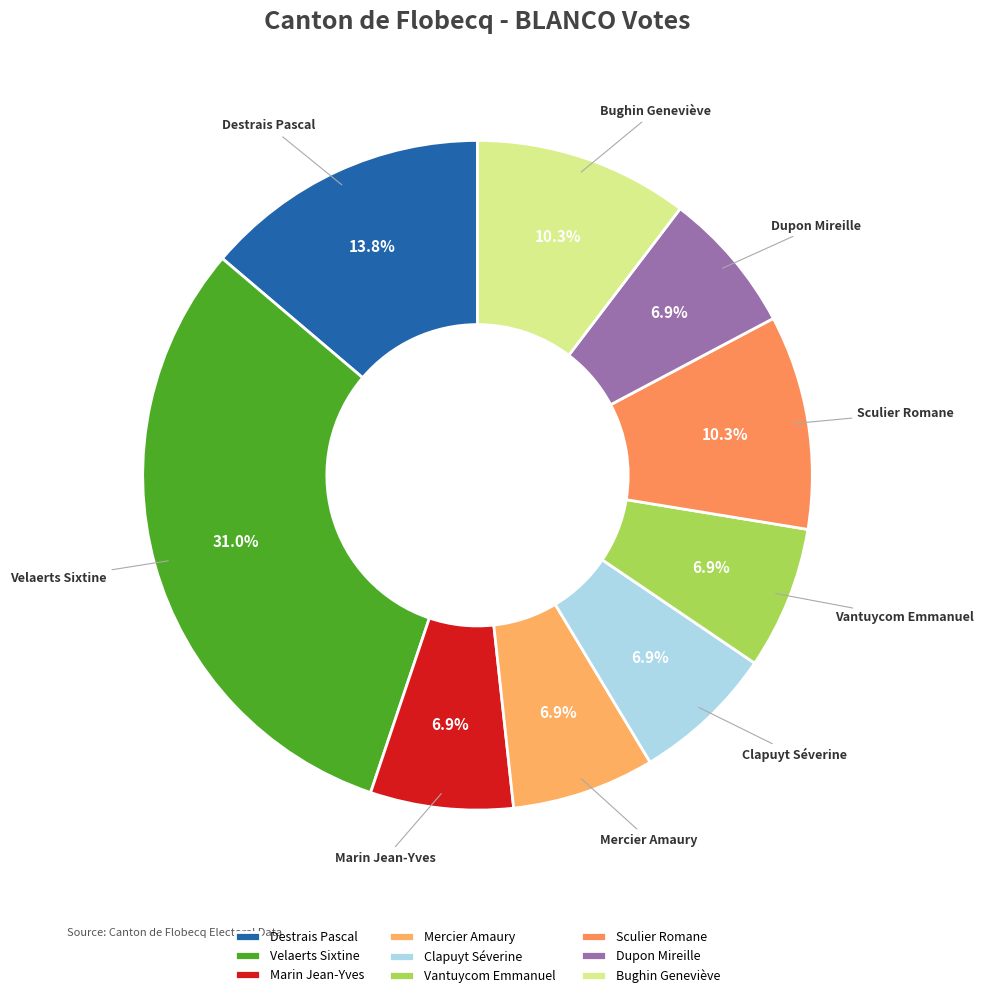

What portion of the pie excludes Vantuycom Emmanuel?

93.1%